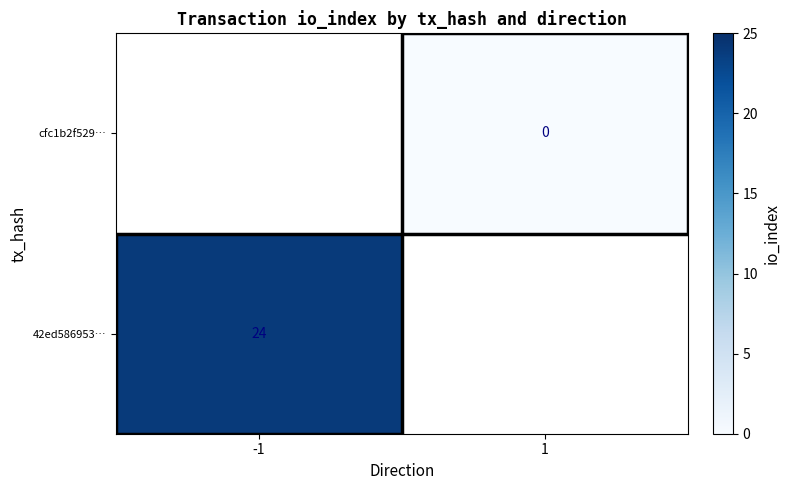

Is the value of 42ed586953… at -1 greater than the value of cfc1b2f529… at 1?

Yes